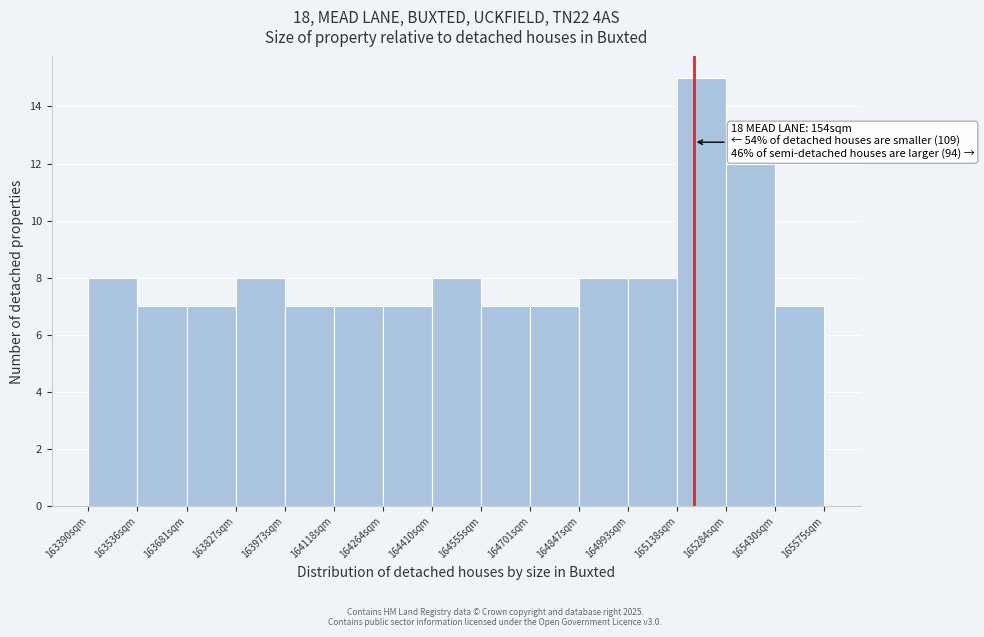

Which range on the x-axis has the tallest bar?

165140 to 165280